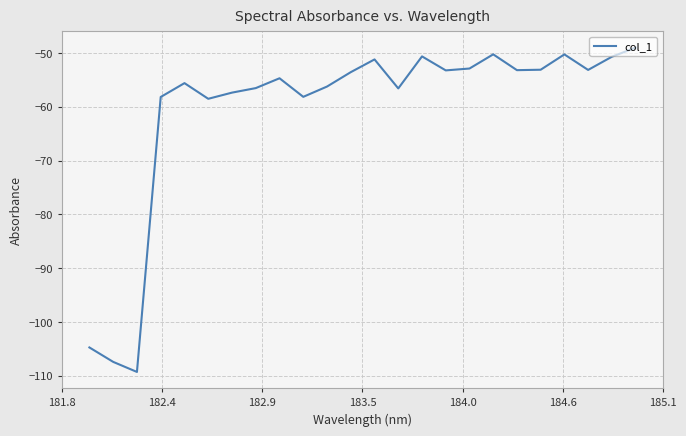

What is the greatest value displayed?

-49.0